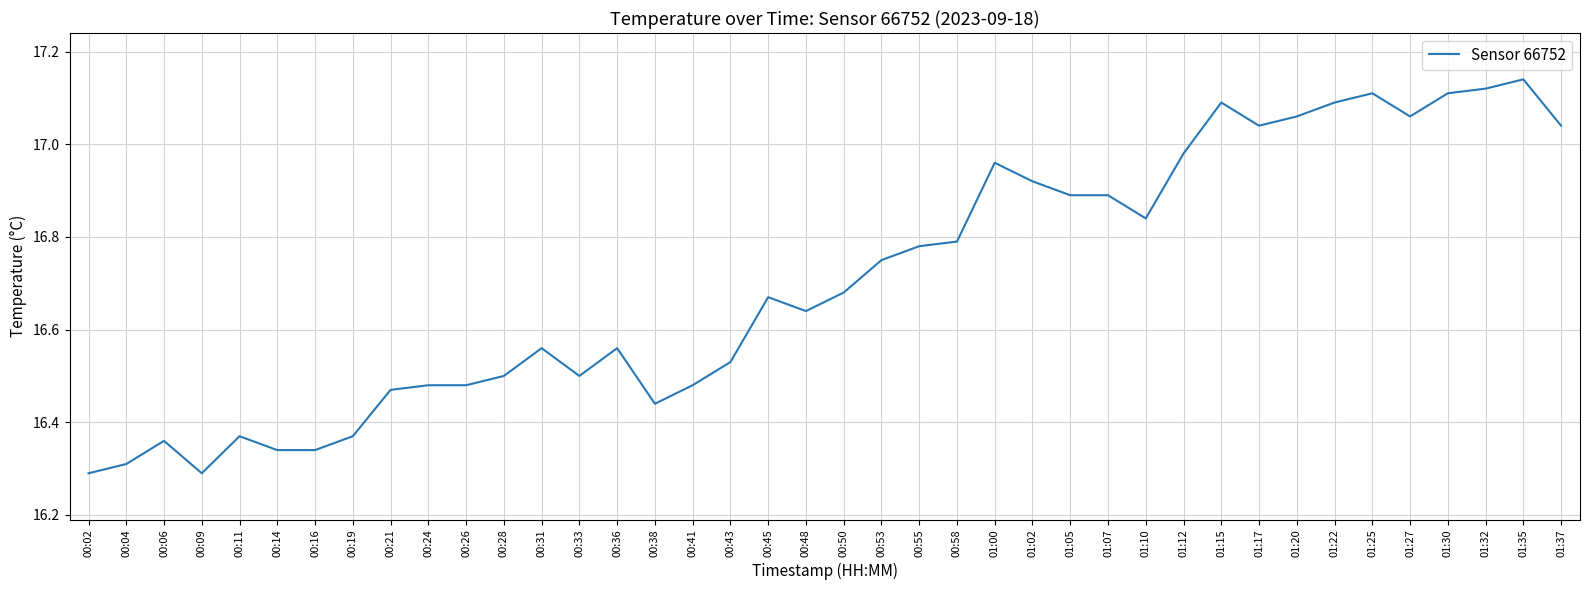

What is the difference between the values at 01:02 and 00:28?

0.4